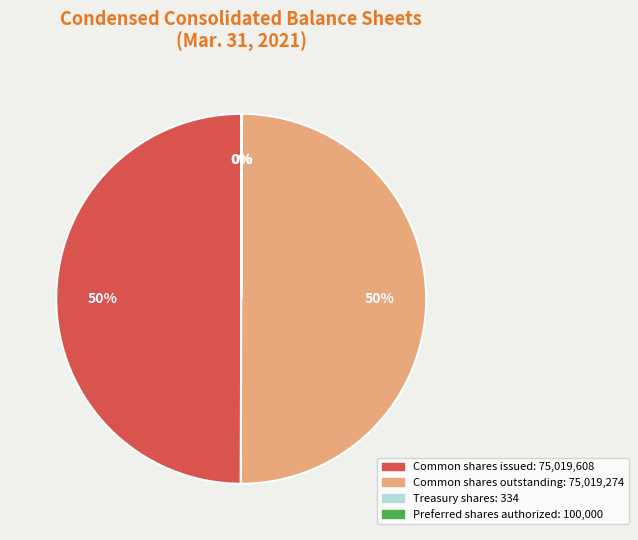

To the nearest percent, what is the difference between the largest and smallest slice percentages?

50%